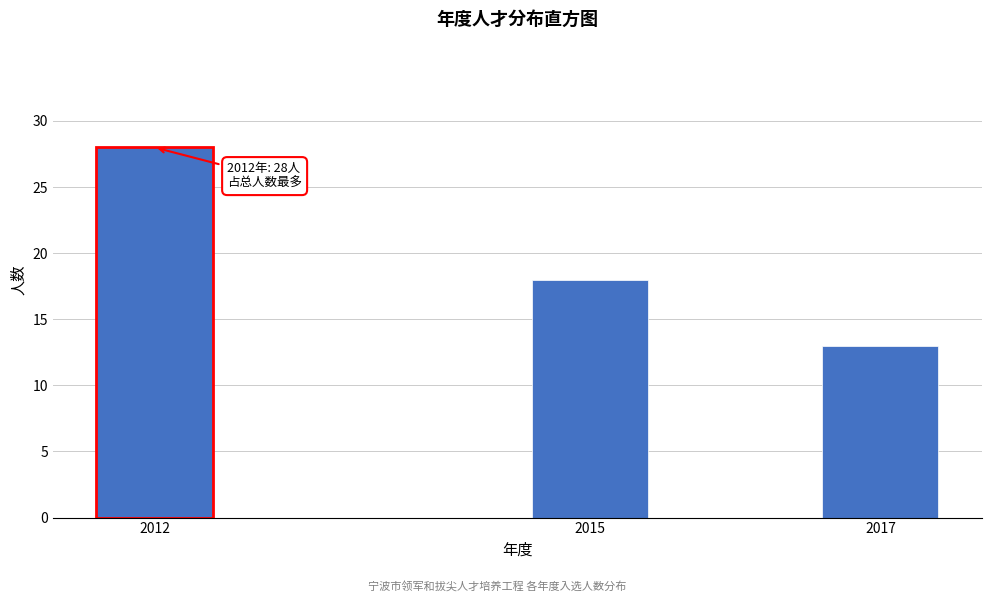

Reading left to right, extract all data points from this chart.

28	18	13